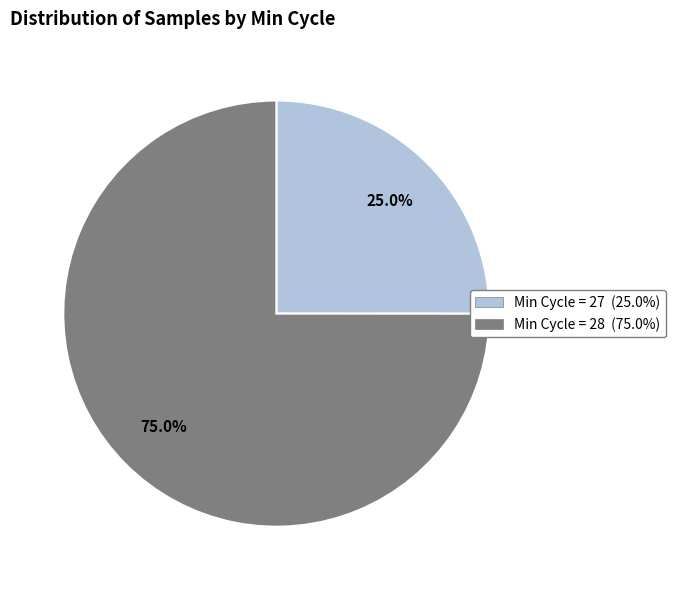

Is there any slice that represents more than half of the pie?

Yes